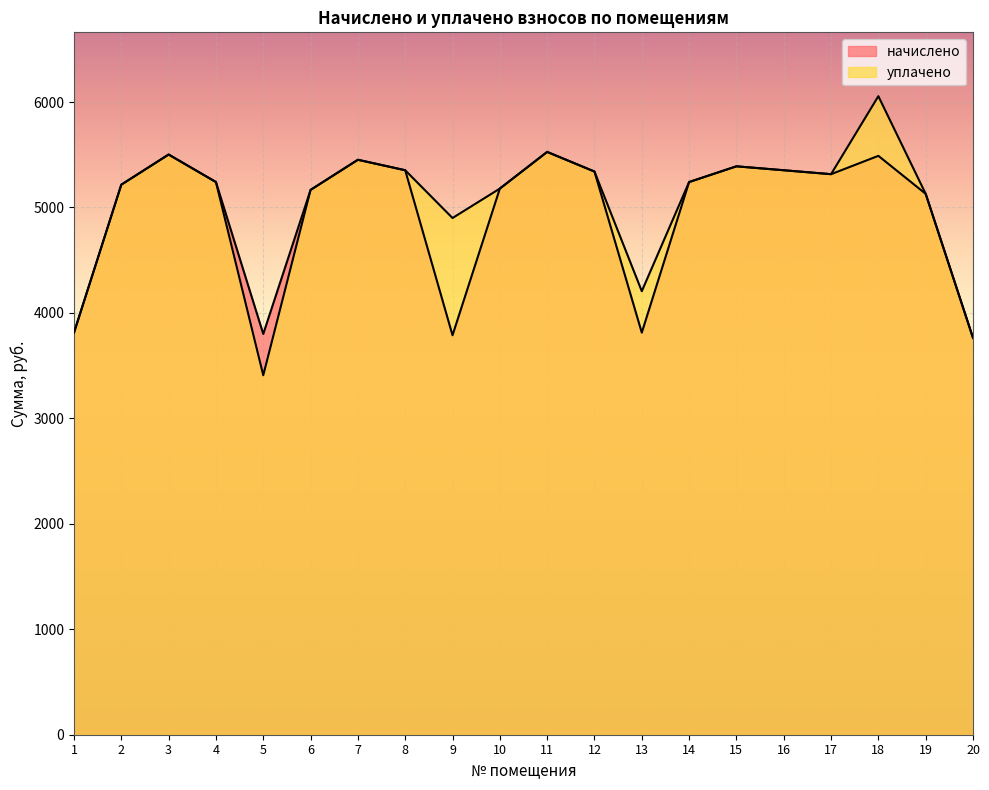

What is the total value across all series at 9?

8688.1